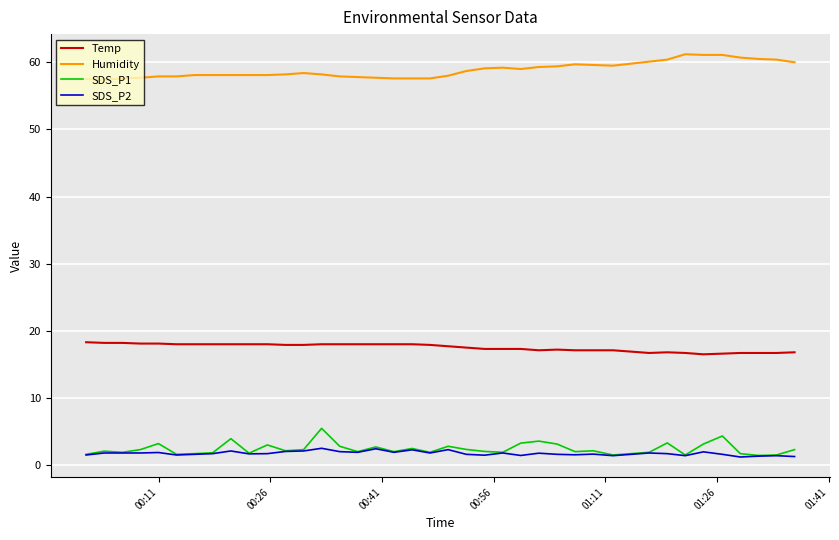

True or false: Humidity and SDS_P2 cross at least once.

False